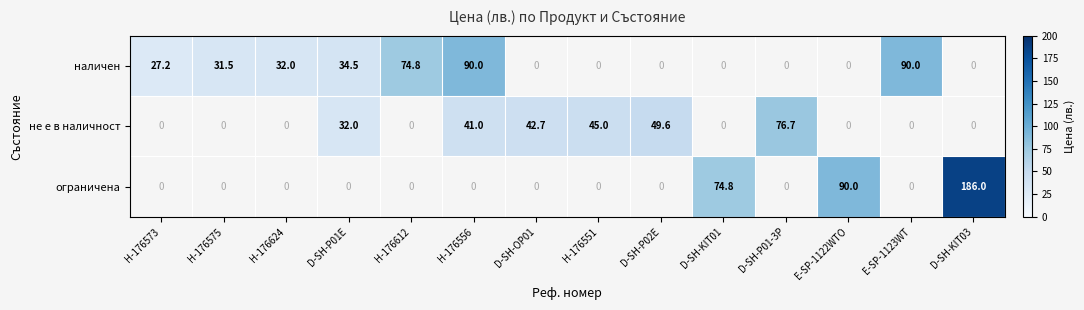

List the series in order of their overall mean, lowest first.

не е в наличност, ограничена, наличен